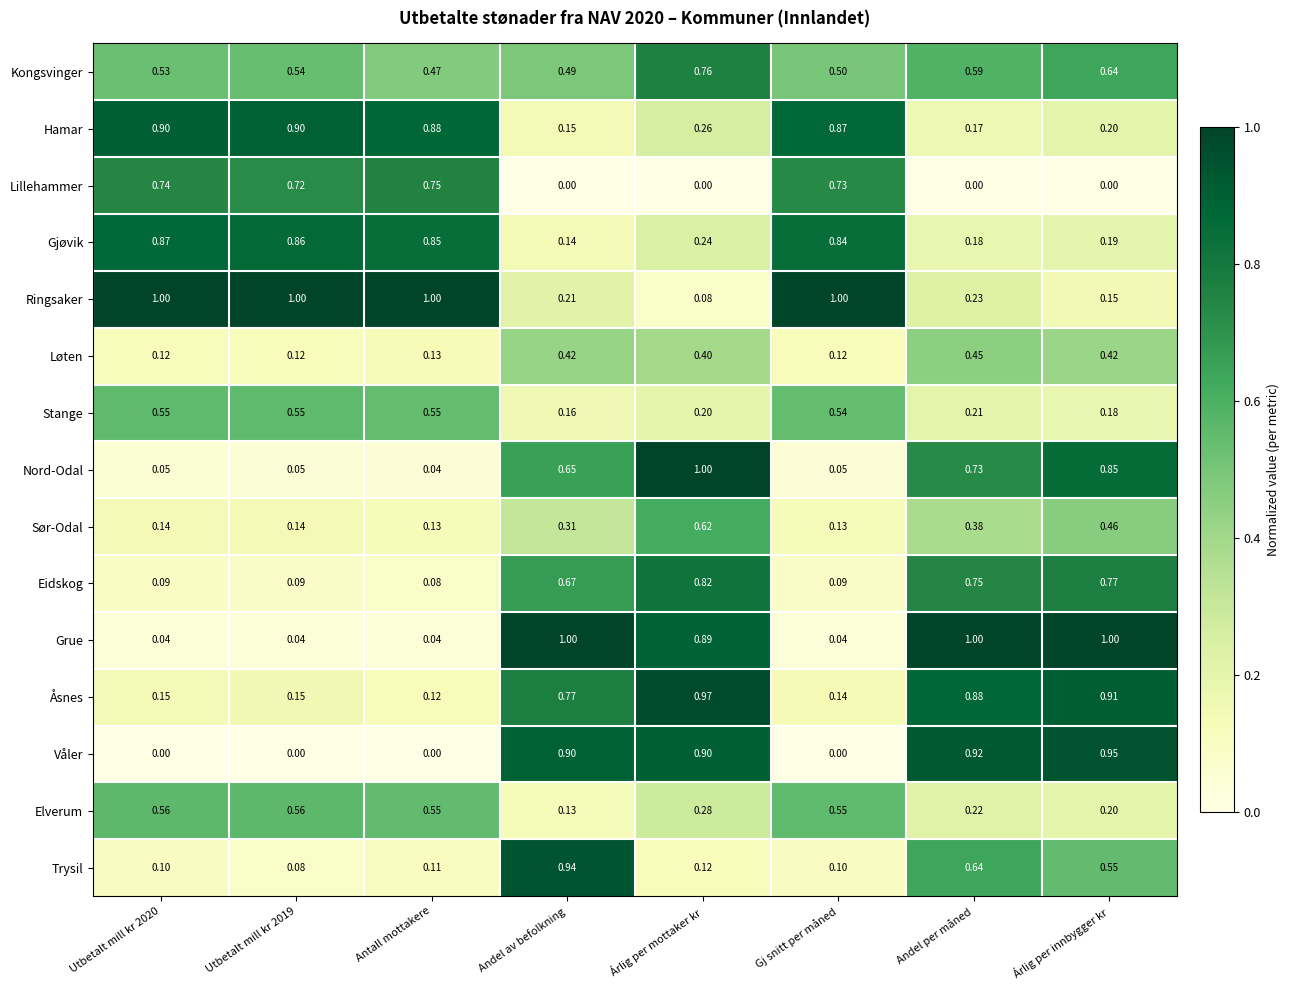

At which category is the sum across all series the highest?

Árlig per mottaker kr